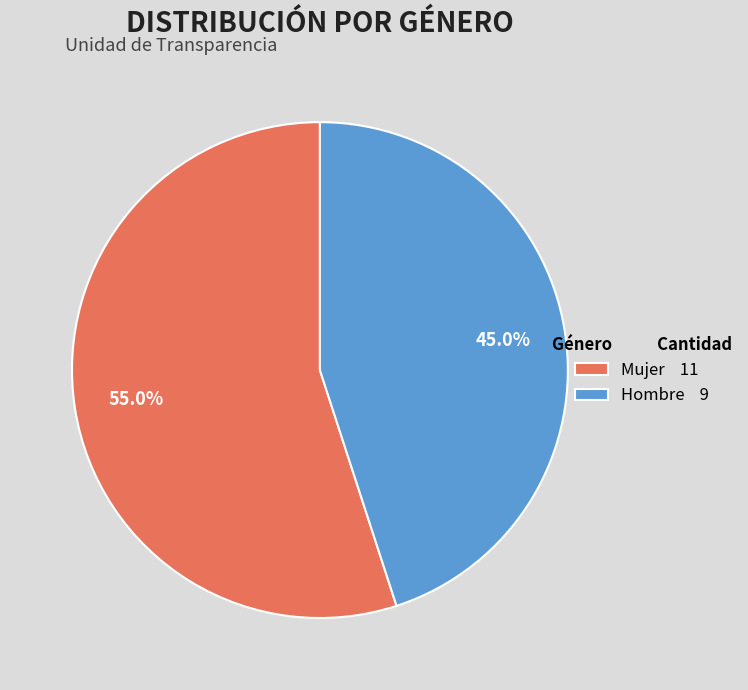

How many slices are in this pie chart?

2